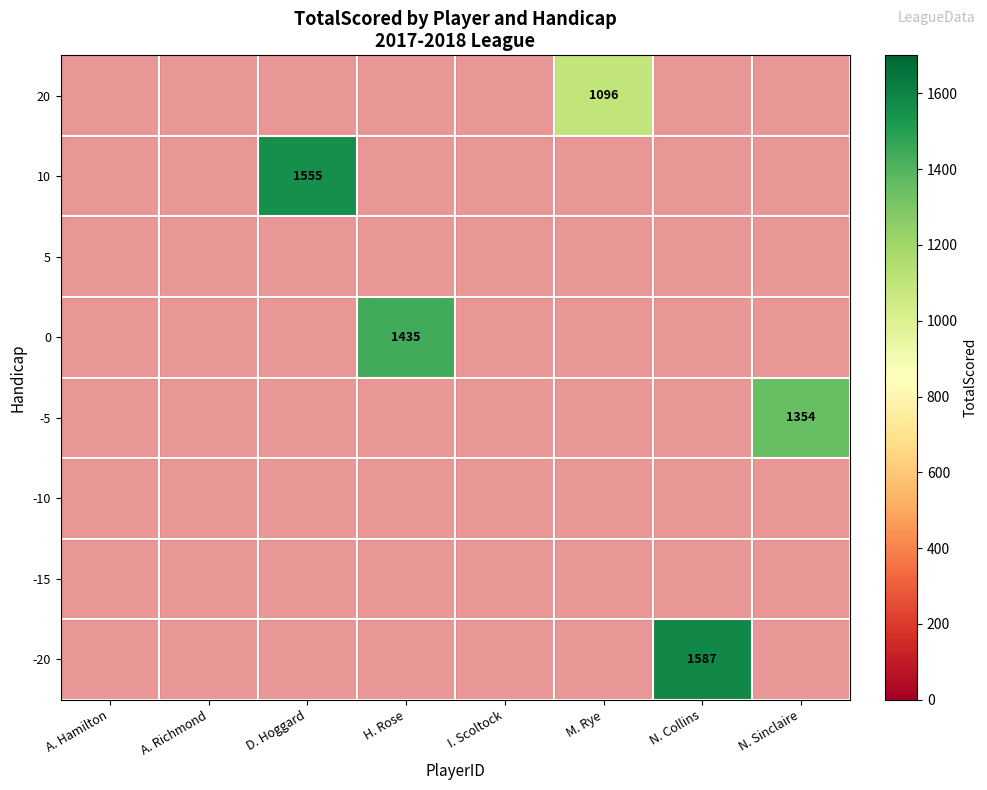

Is it true that -20 equals 2163 at N. Collins?

False